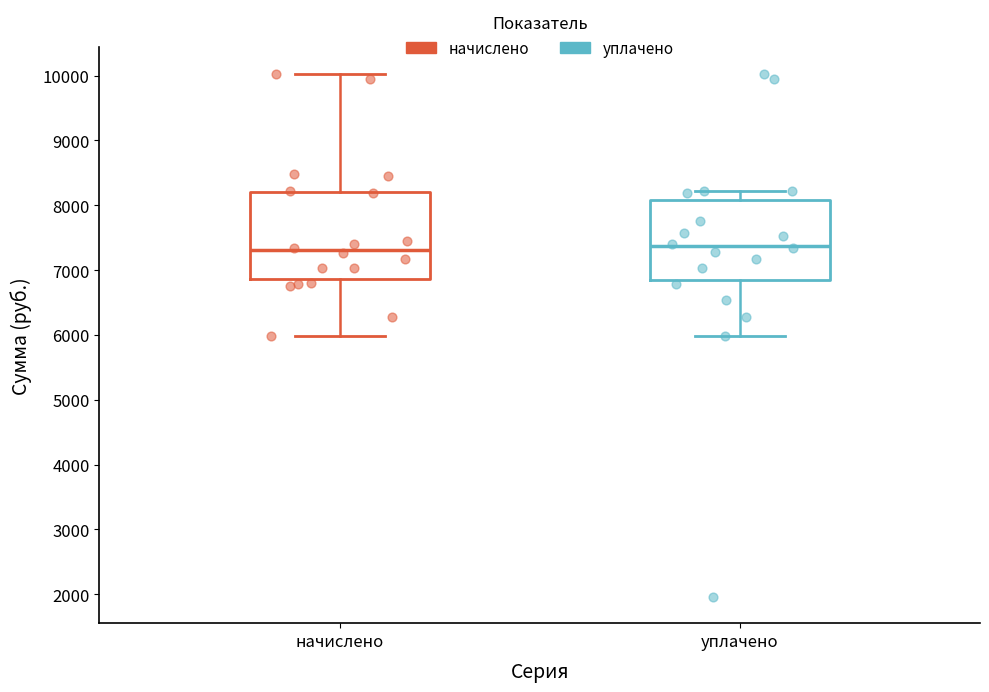

Comparing the boxes themselves (not the whiskers), which one is the tallest?

начислено